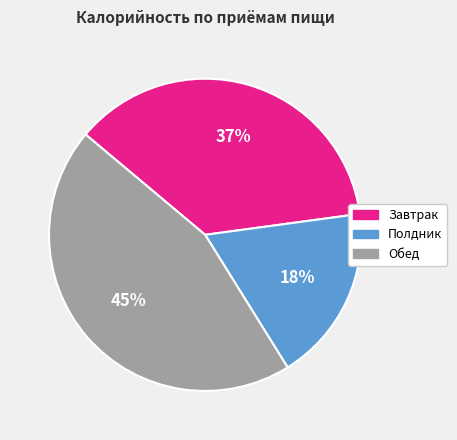

To the nearest percent, what portion does Обед represent?

45%